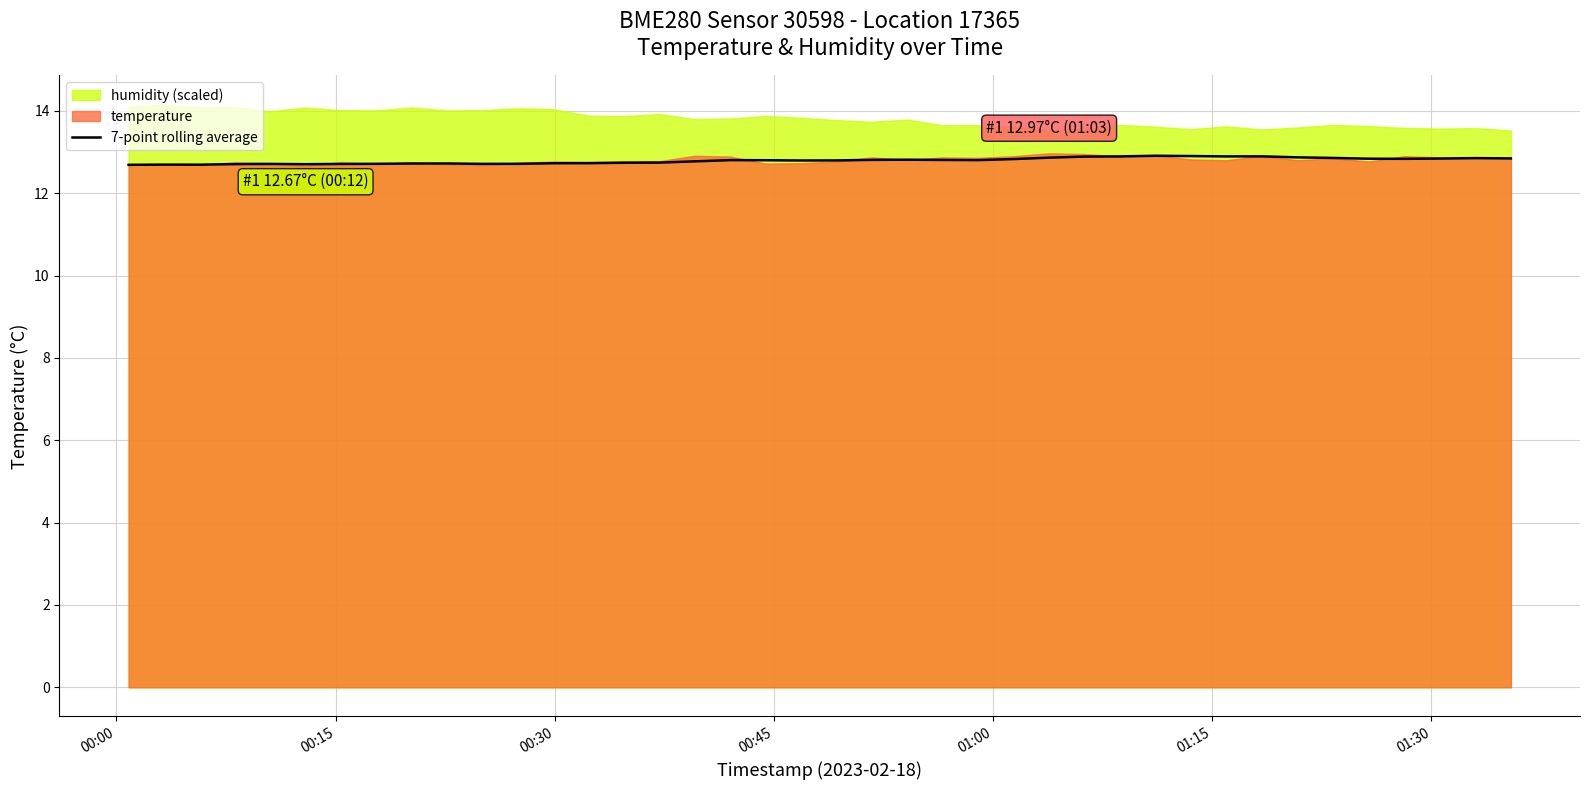

What is the minimum value shown in the chart?

12.7